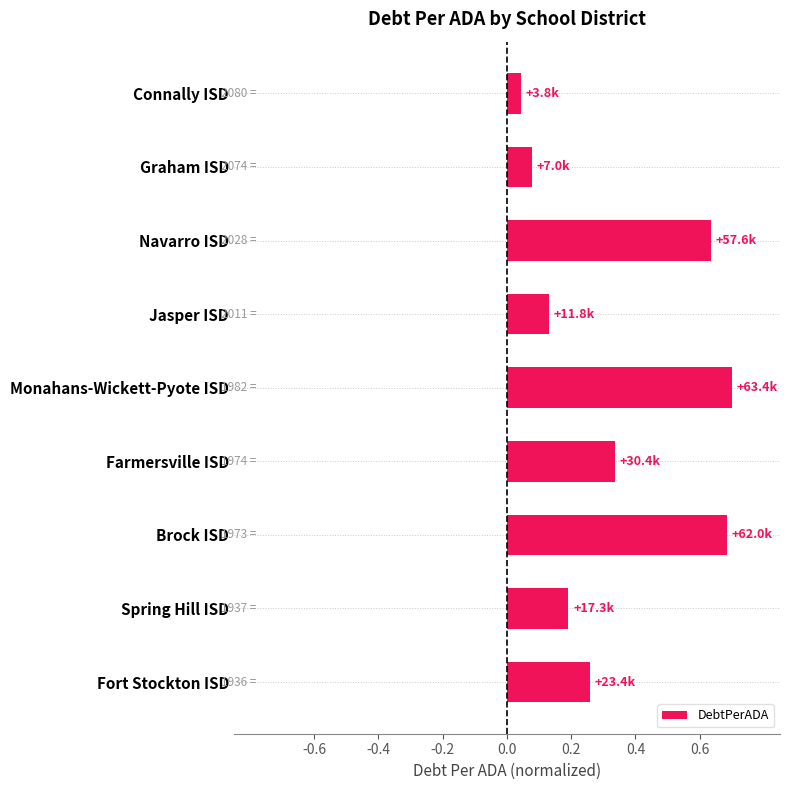

What is the label of the 7th bar from the bottom?

Navarro ISD